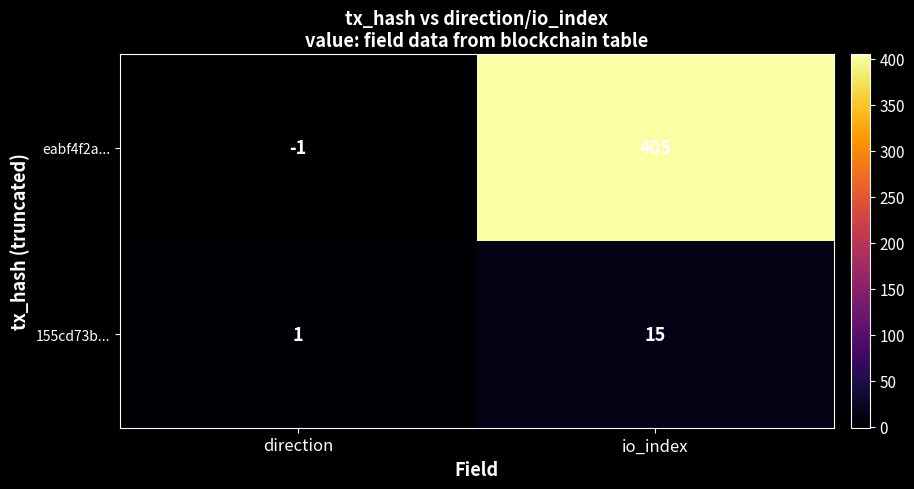

Count the number of data series in this chart.

2